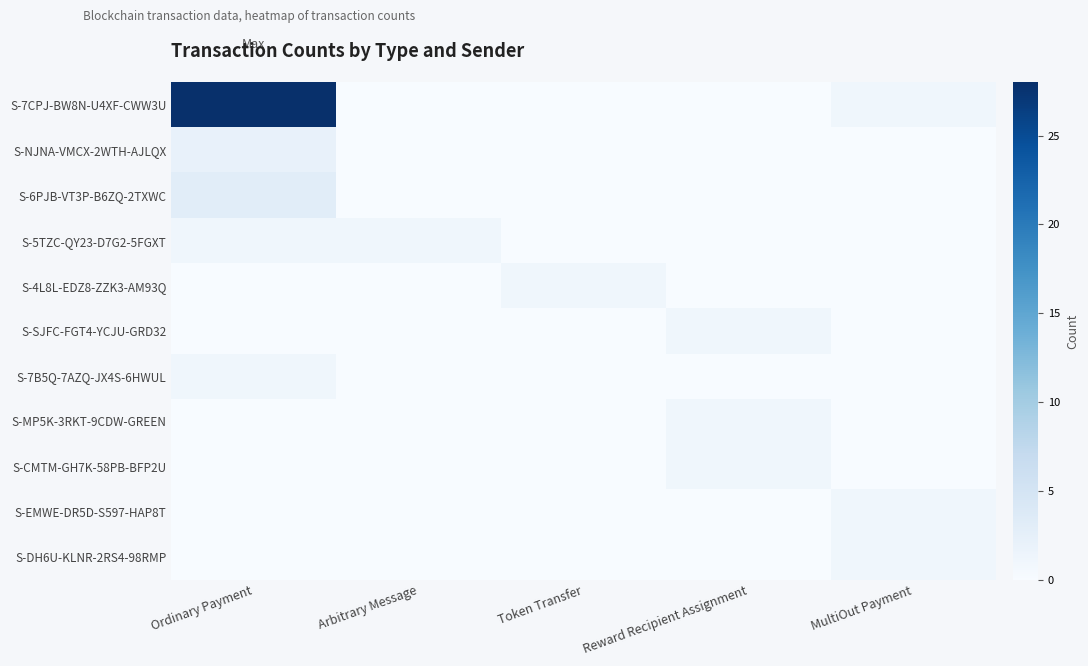

At which category is the sum across all series the highest?

Ordinary Payment